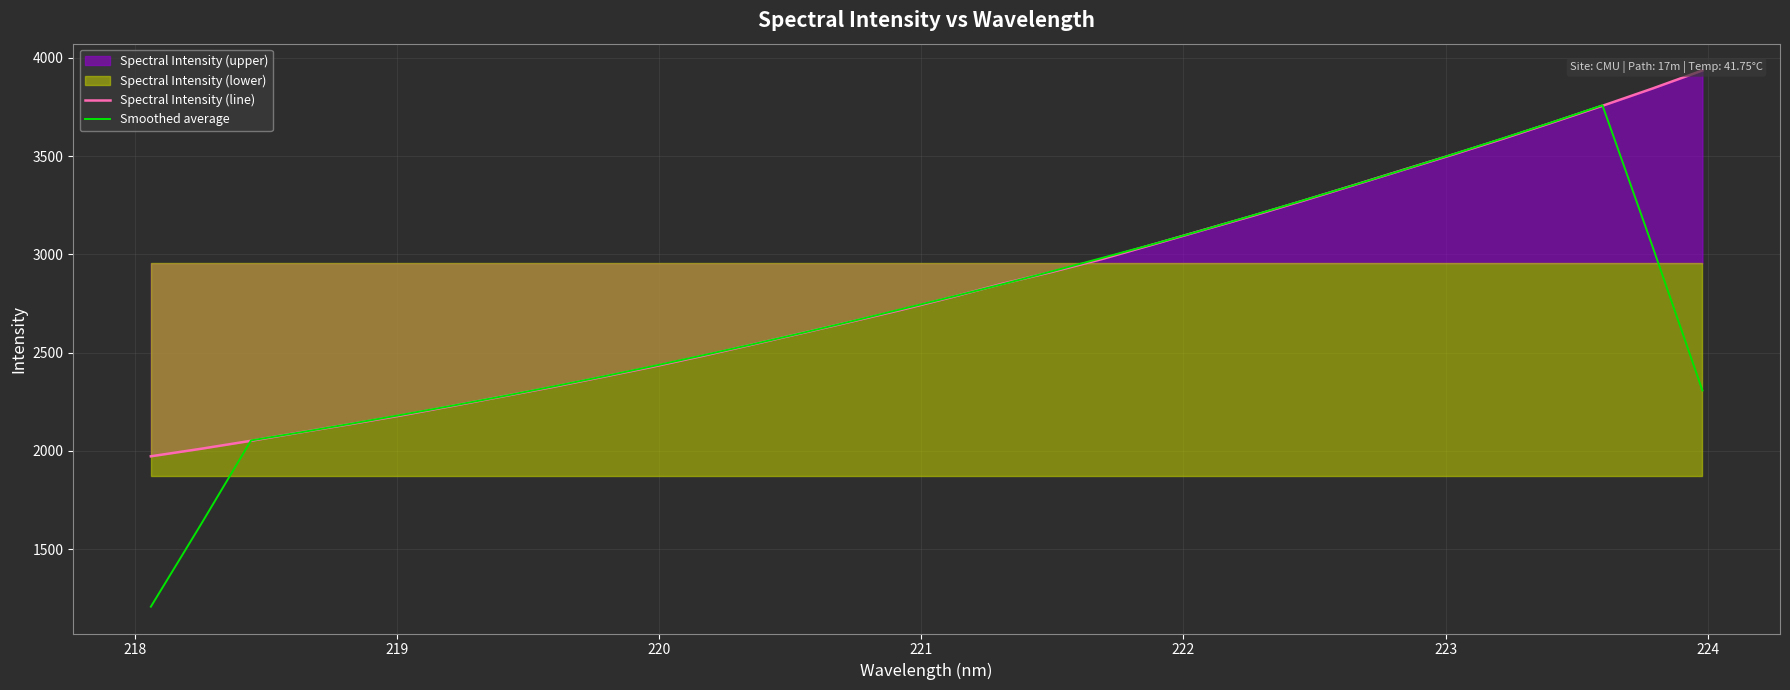

What is the highest value of the Smoothed average series?

3759.2